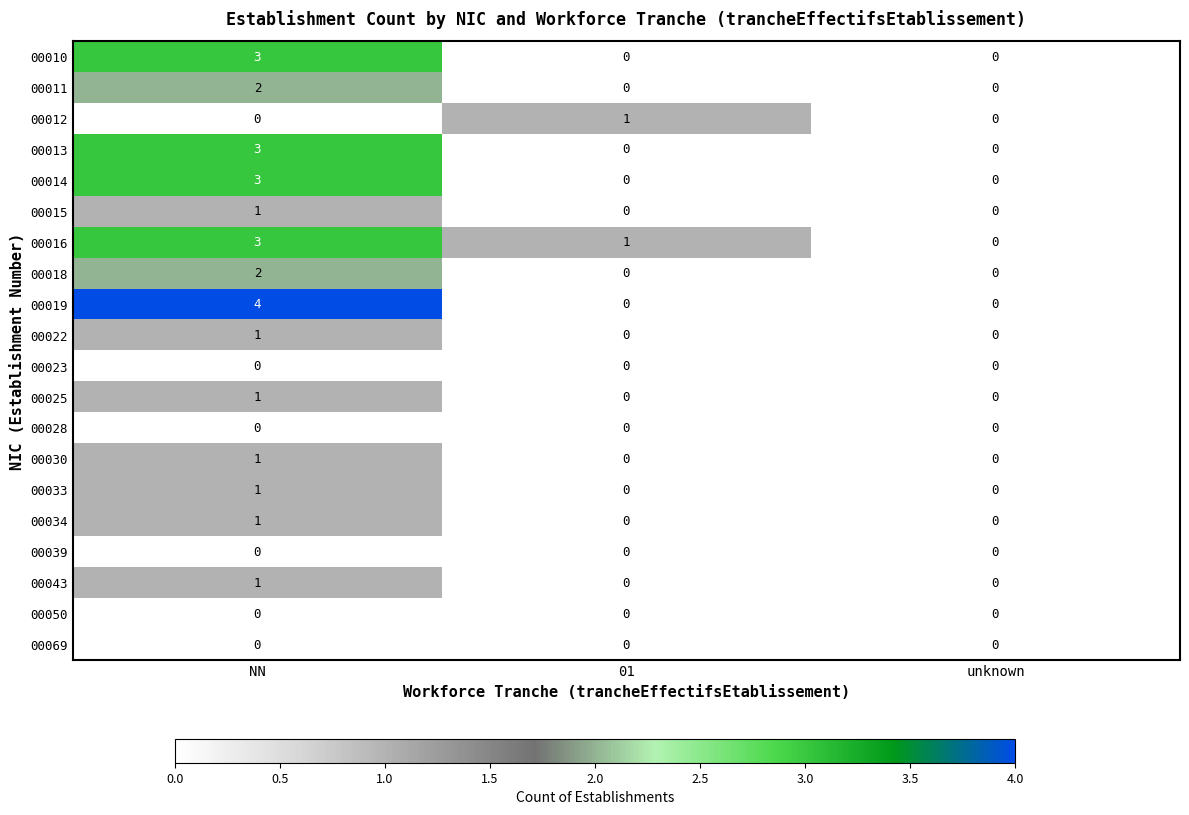

Between NN and 01, which series saw the biggest shift?

00019